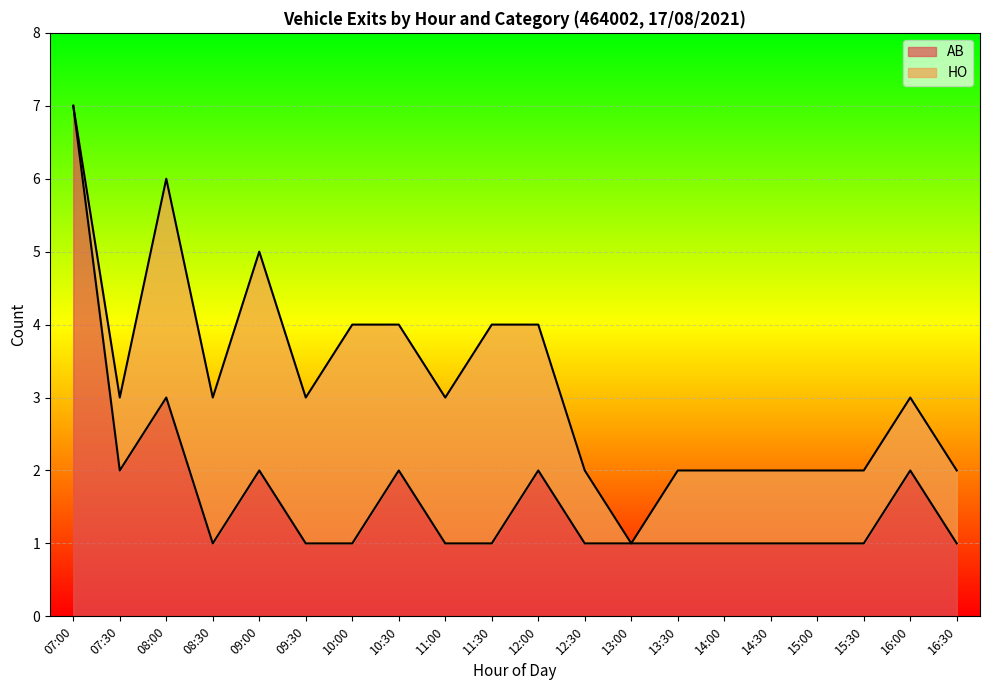

True or false: the data shows 1 at 13:00.

True